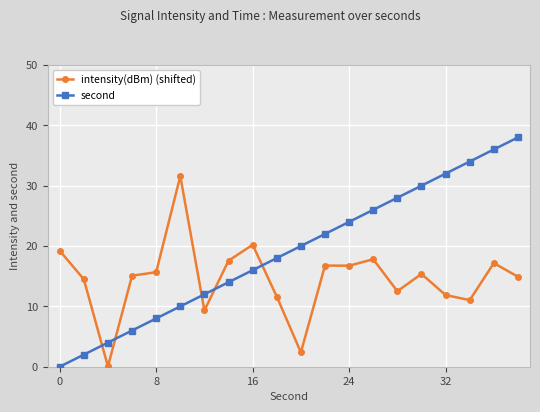

How many times do intensity(dBm) (shifted) and second cross each other?

5